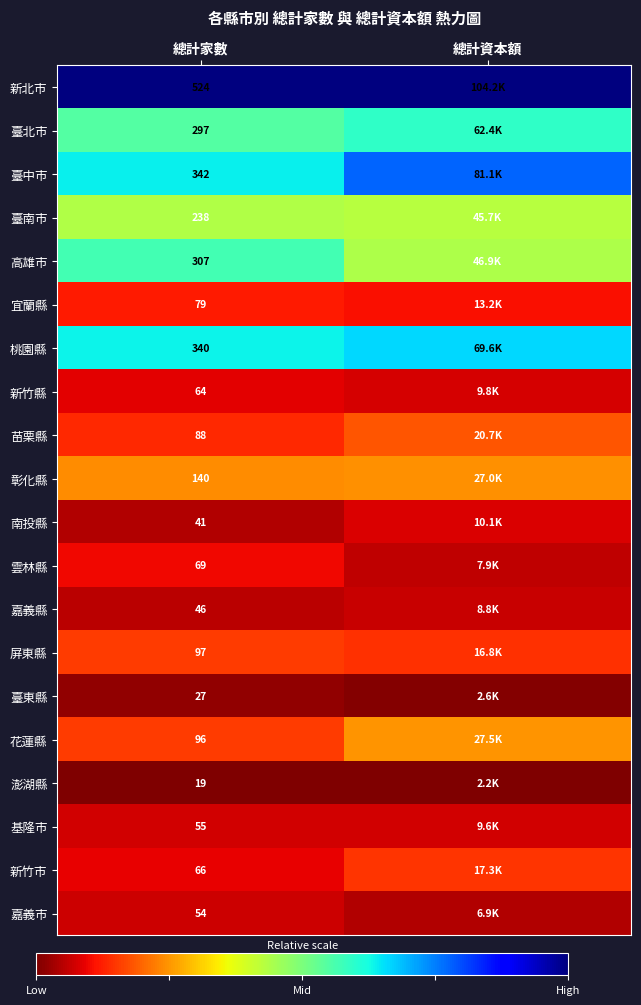

Rank the series at 總計家數 from lowest to highest value.

澎湖縣, 臺東縣, 南投縣, 嘉義縣, 嘉義市, 基隆市, 新竹縣, 新竹市, 雲林縣, 宜蘭縣, 苗栗縣, 花蓮縣, 屏東縣, 彰化縣, 臺南市, 臺北市, 高雄市, 桃園縣, 臺中市, 新北市